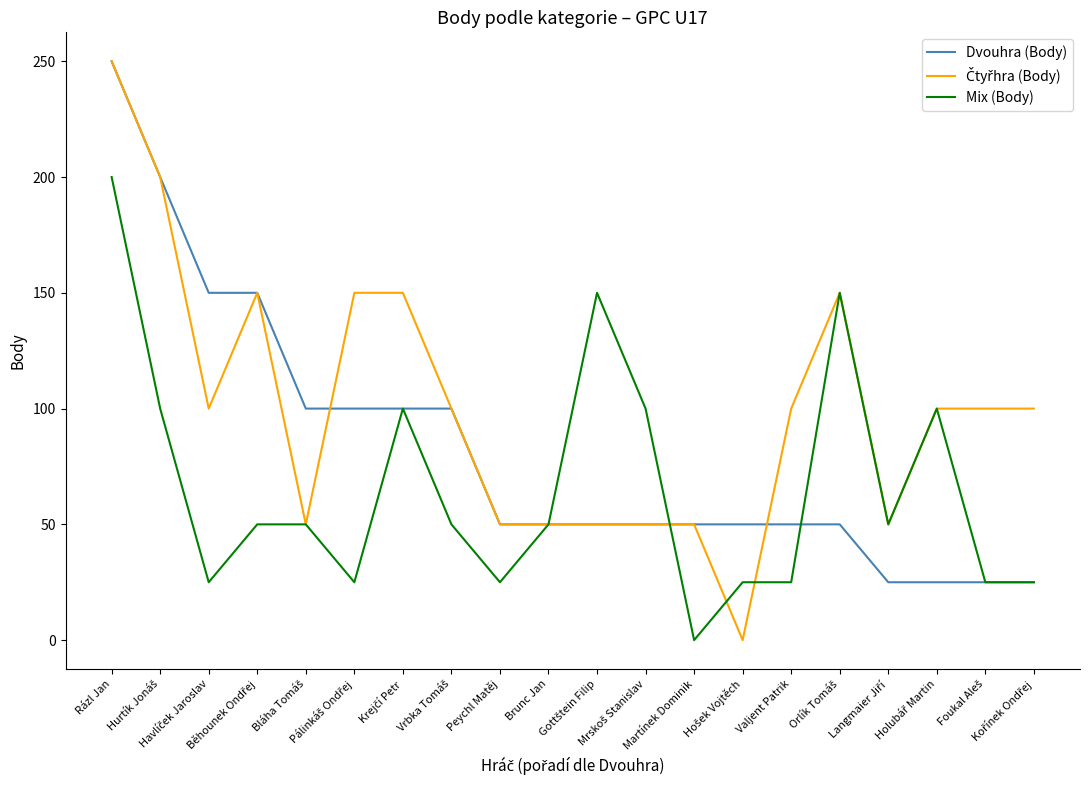

What is the greatest value displayed?

250